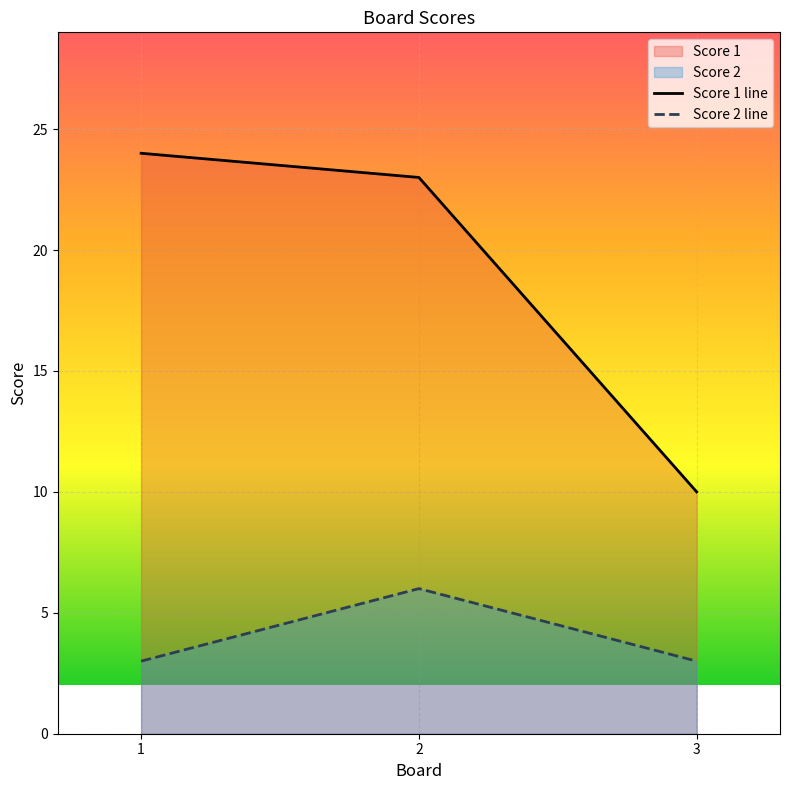

Which category has the lowest value in the Score 2 line series?

1